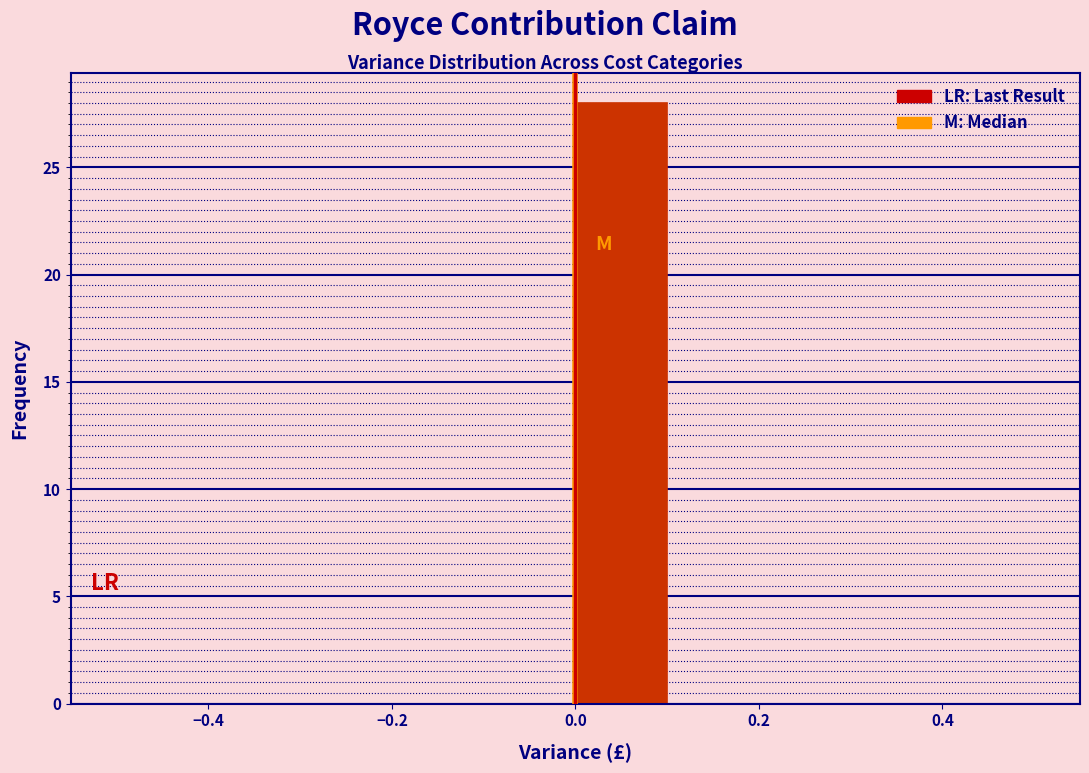

Reading left to right, list every bar in this chart as the range it spans on the x-axis followed by its height. The values are not printed on the chart, so give them approximately, as read against the axis.

-0.5 to -0.4: 0
-0.4 to -0.3: 0
-0.3 to -0.2: 0
-0.2 to -0.1: 0
-0.1 to 0.0: 0
0.0 to 0.1: 28
0.1 to 0.2: 0
0.2 to 0.3: 0
0.3 to 0.4: 0
0.4 to 0.5: 0